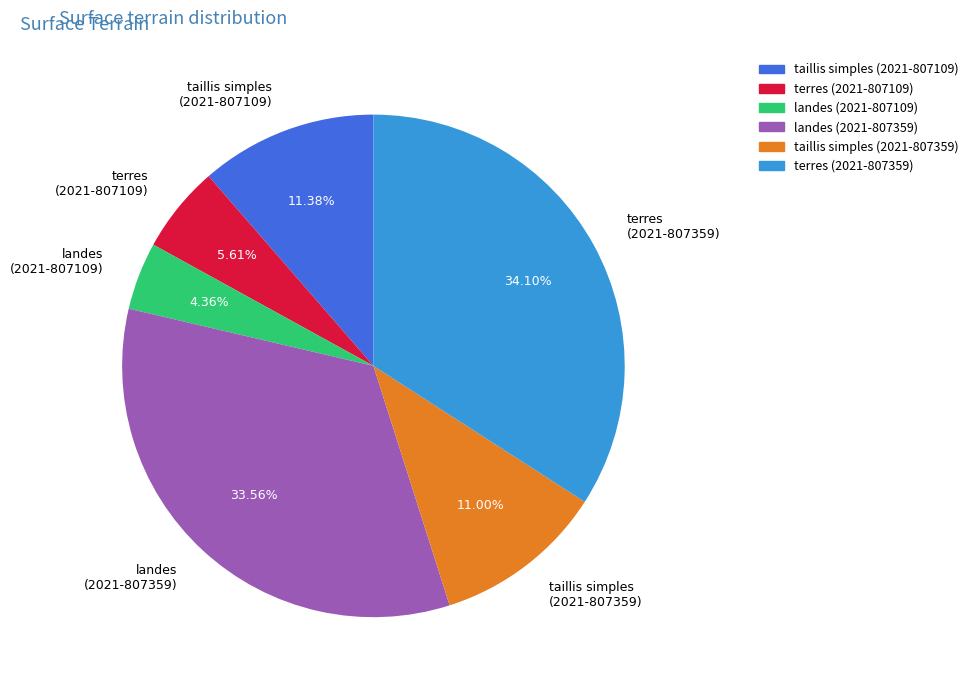

The taillis simples (2021-807359) slice represents 1% of the pie. True or false?

False